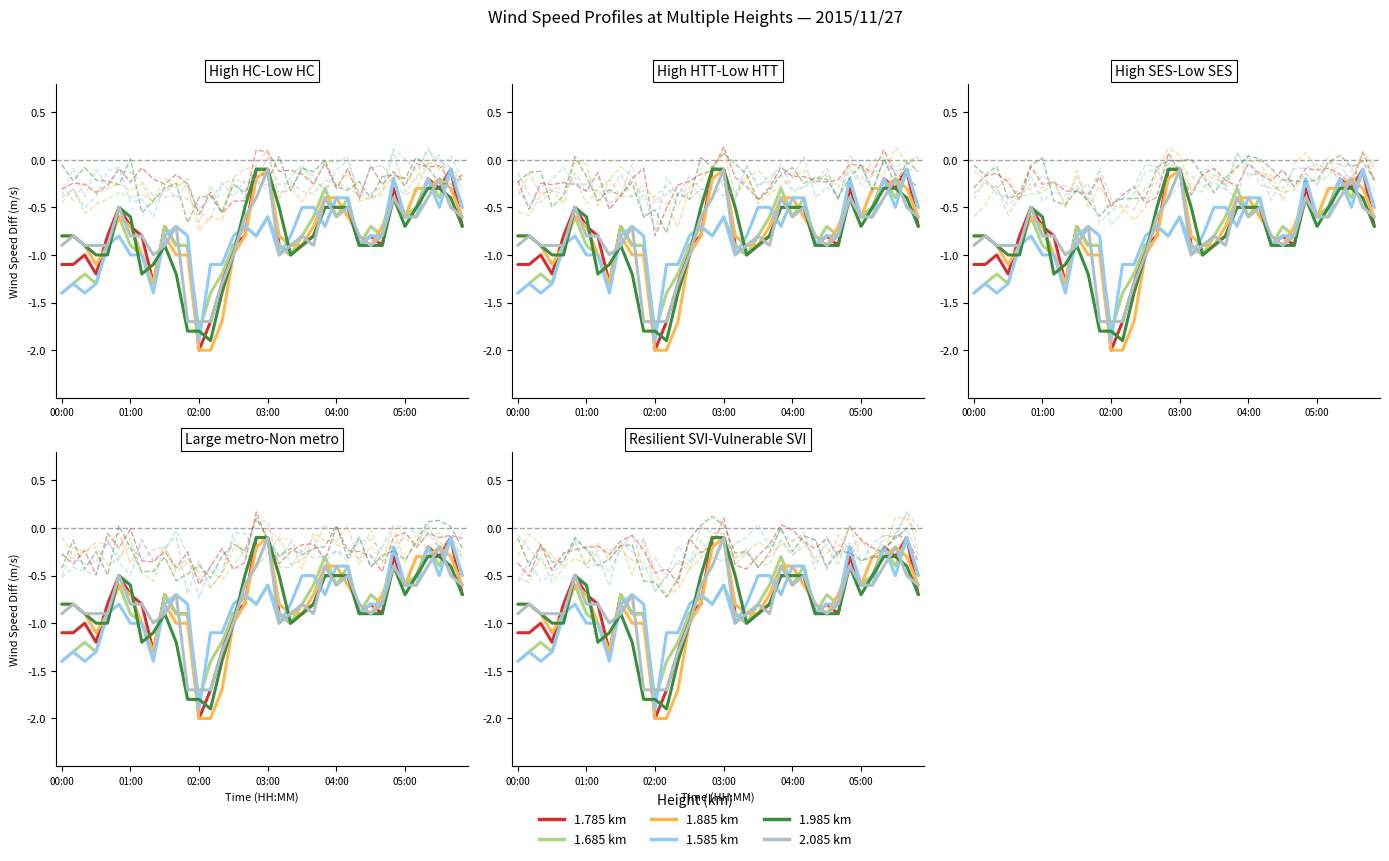

How many interior local peaks does the 1.785 km series have?

7